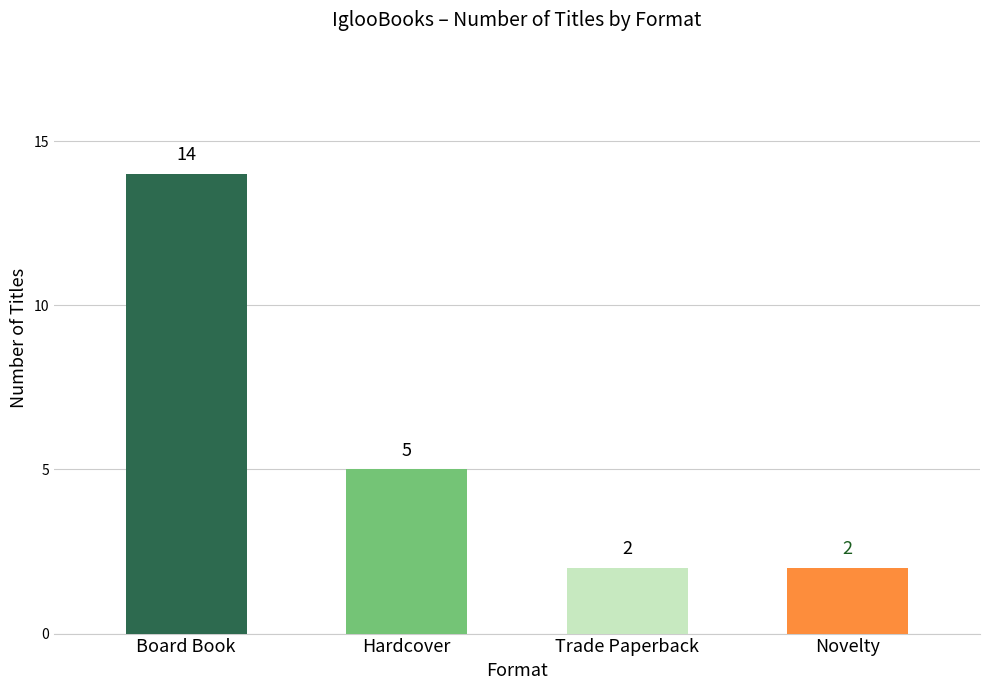

List the labels in order of value, largest first.

Board Book, Hardcover, Trade Paperback, Novelty